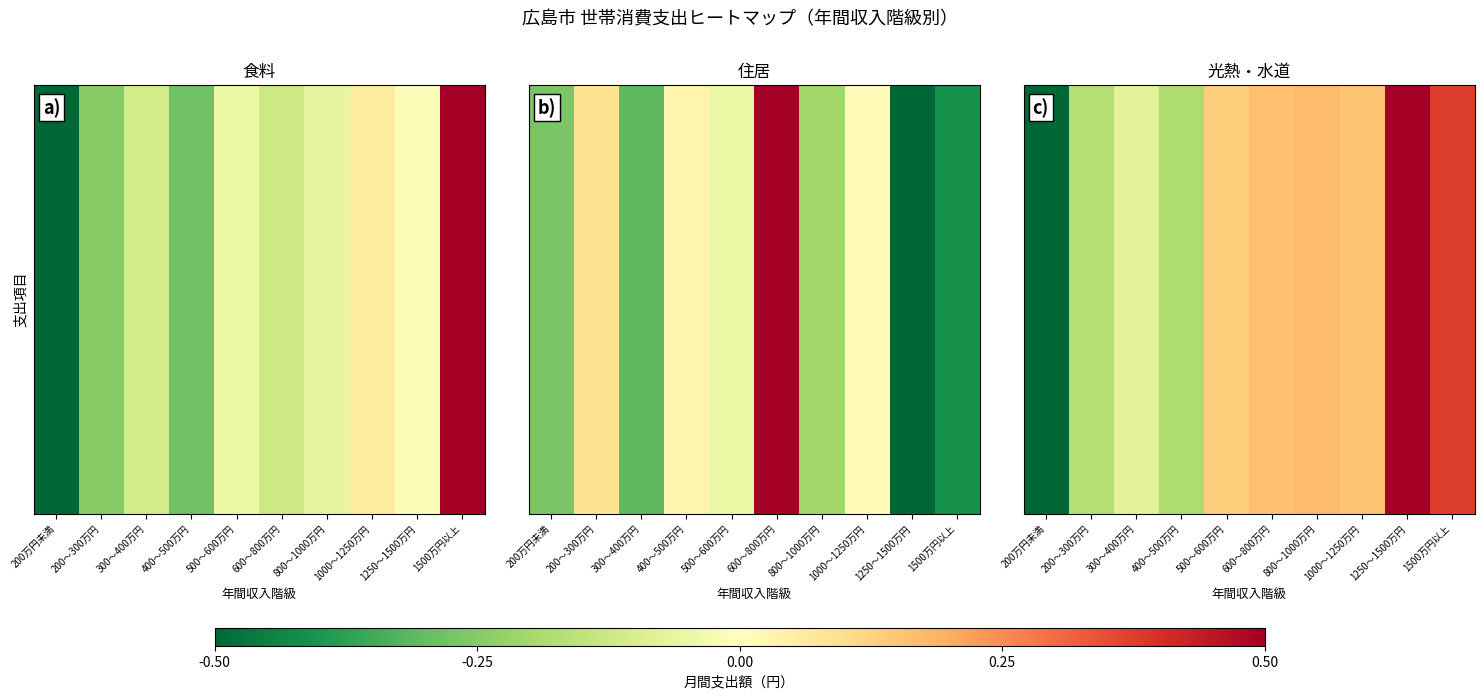

What is the minimum value shown in the chart?

-0.5